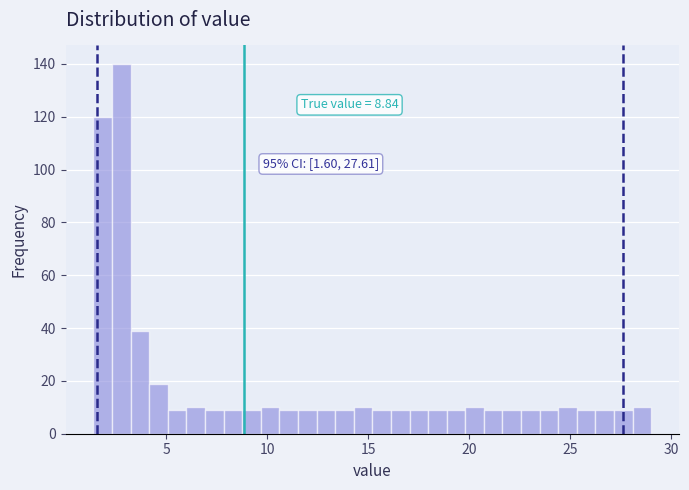

Around what value on the x-axis is the tallest bar? Give the approximate position of its centre, as read against the axis.

3.0